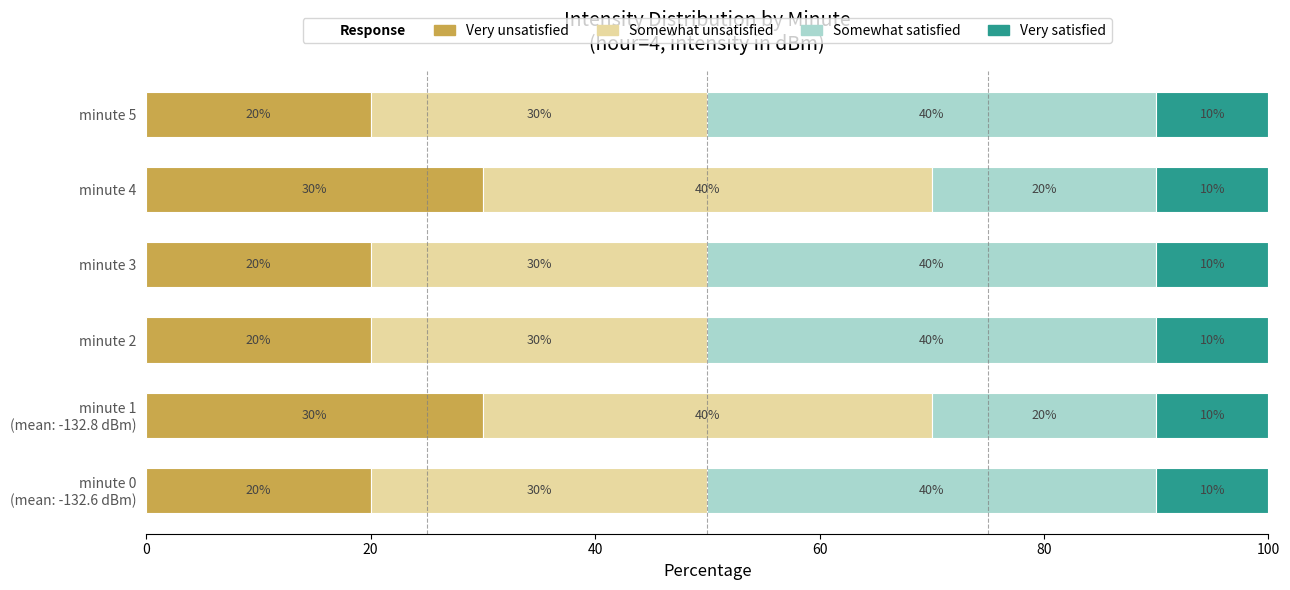

True or false: Very unsatisfied has a value of 30 at minute 4.

True